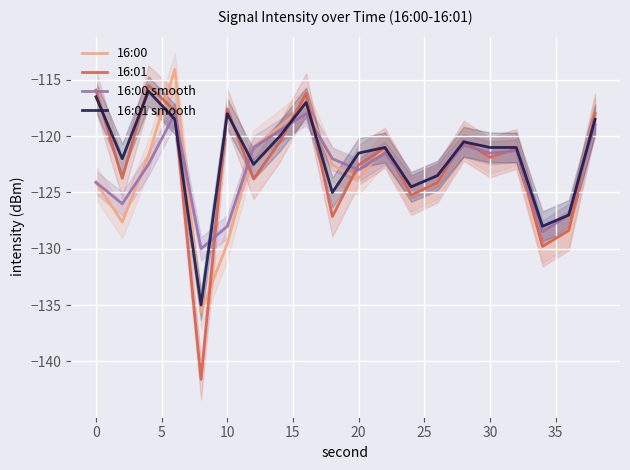

Which series ends up on top after the final intersection of 16:01 smooth and 16:01?

16:01